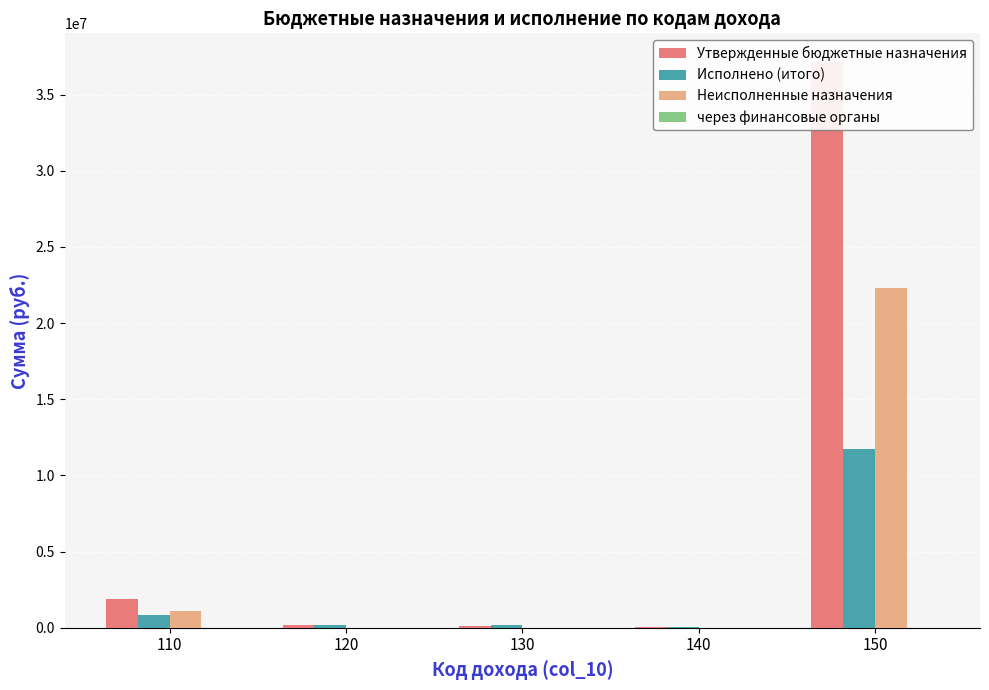

How many bars are there in total?

20